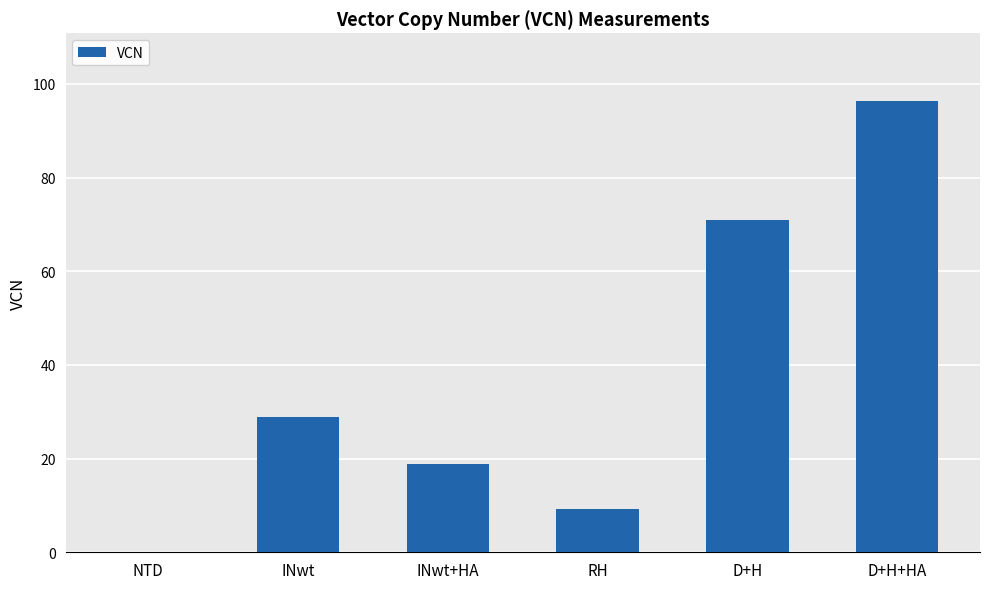

Approximately how many times larger is the value at INwt compared to RH?

3.1